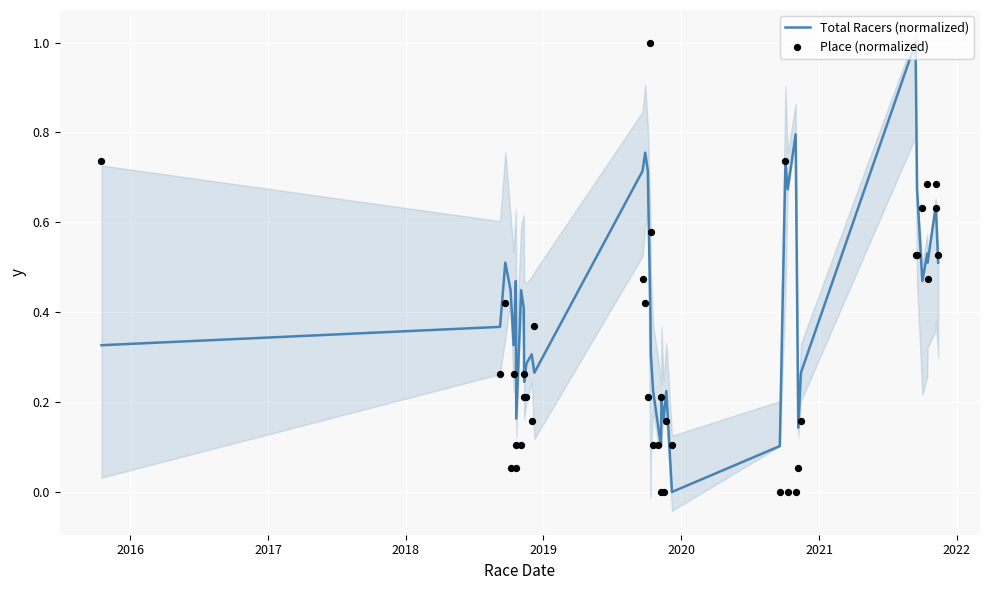

Which series reaches the maximum Y coordinate?

Total Racers (normalized)